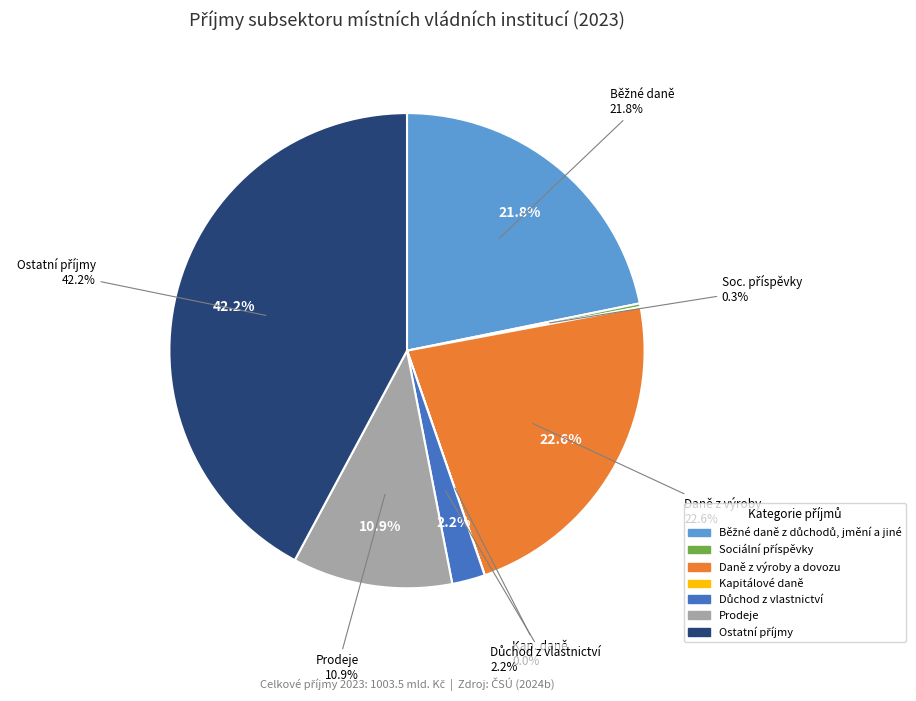

Which category has the biggest portion of the pie?

Ostatní příjmy